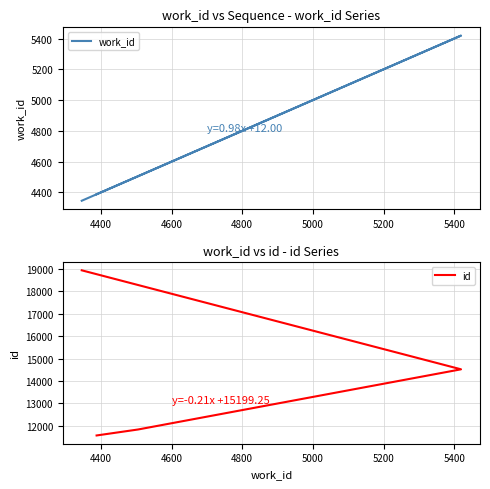

The id series shows 7037 at 4200. True or false?

False